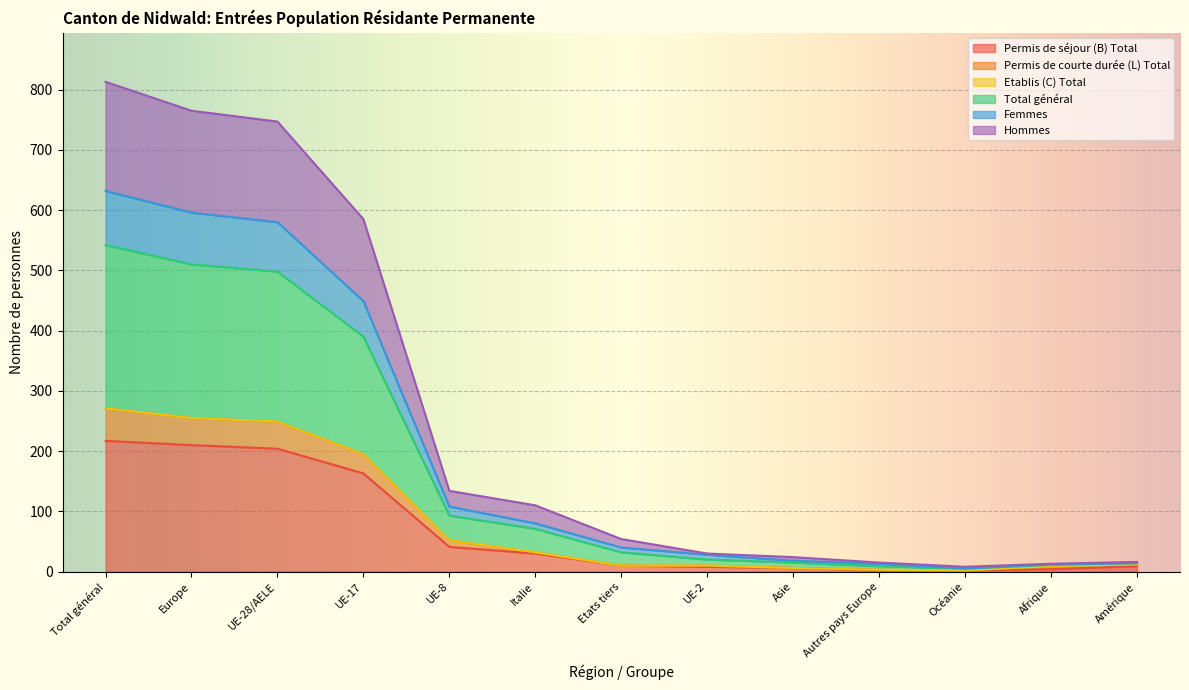

How many data points does each series have?

13